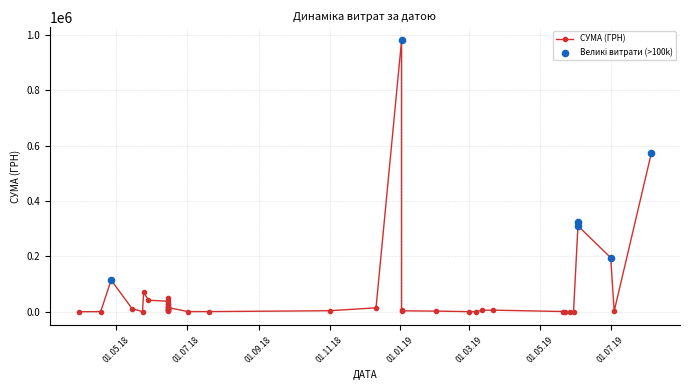

What is the change in value from 25 to 34?

+55510.0